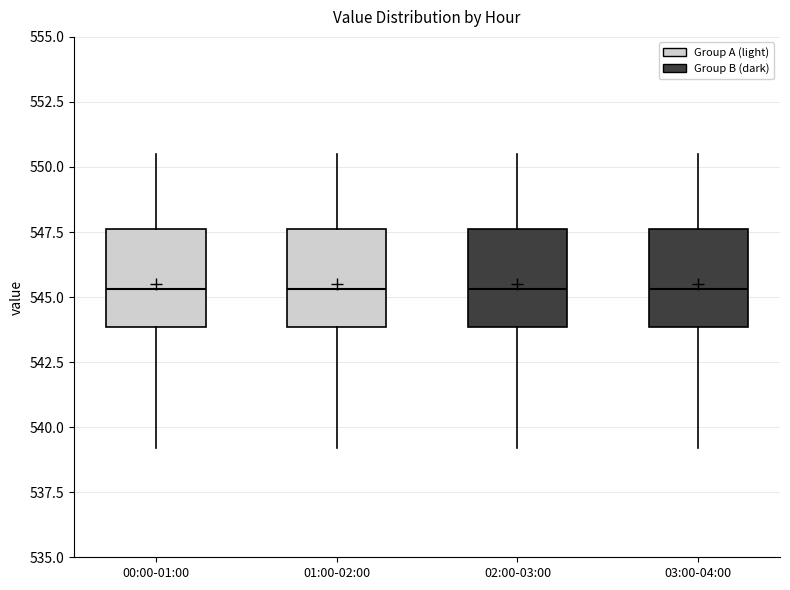

Reading left to right, read every box against the y-axis: the position of its median line, the range the box covers, and the ends of its whiskers. The values are not printed on the chart, so give them approximately, as read against the axis.

00:00-01:00: median 545.5, box 544.0 to 547.5, whiskers 539.0 to 550.5
01:00-02:00: median 545.5, box 544.0 to 547.5, whiskers 539.0 to 550.5
02:00-03:00: median 545.5, box 544.0 to 547.5, whiskers 539.0 to 550.5
03:00-04:00: median 545.5, box 544.0 to 547.5, whiskers 539.0 to 550.5